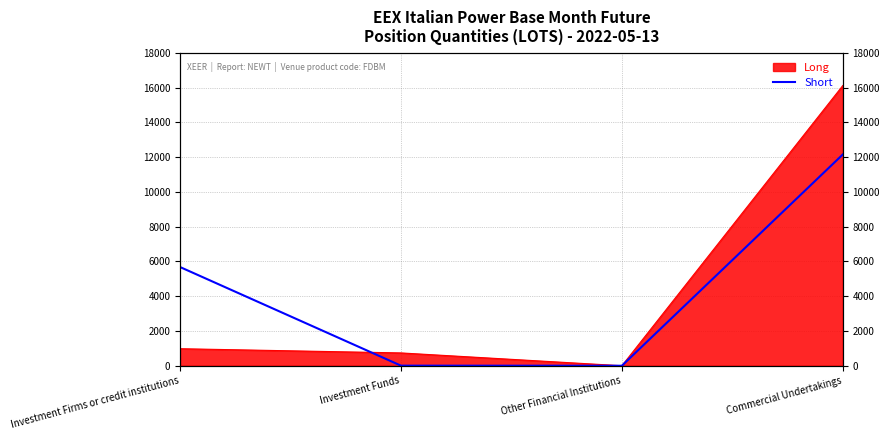

Is it true that the value at Other Financial Institutions is 5977?

False